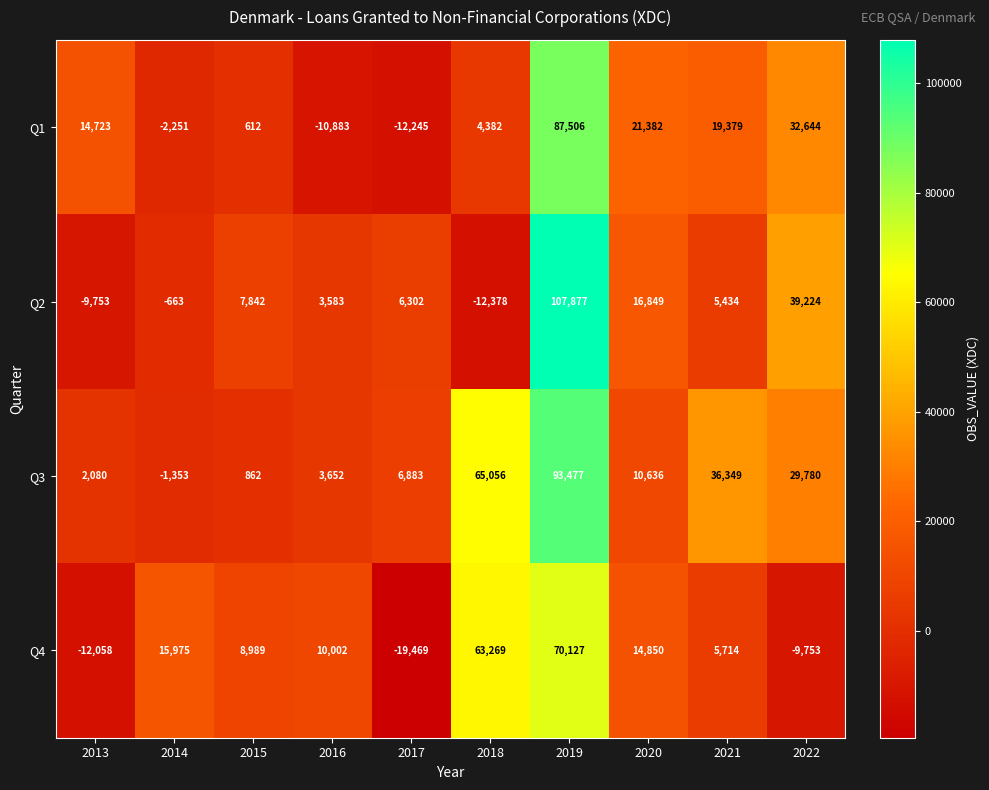

The value of Q4 at 2022 is -9753. True or false?

True